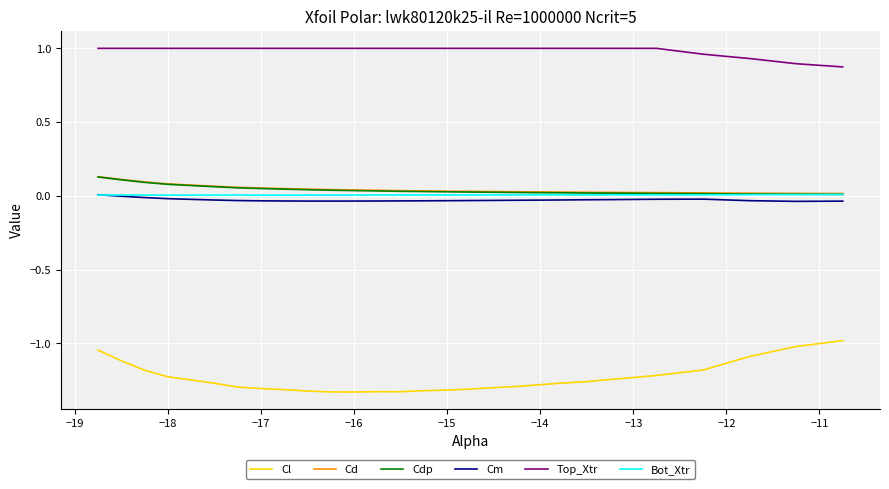

True or false: Top_Xtr and Bot_Xtr cross at least once.

False